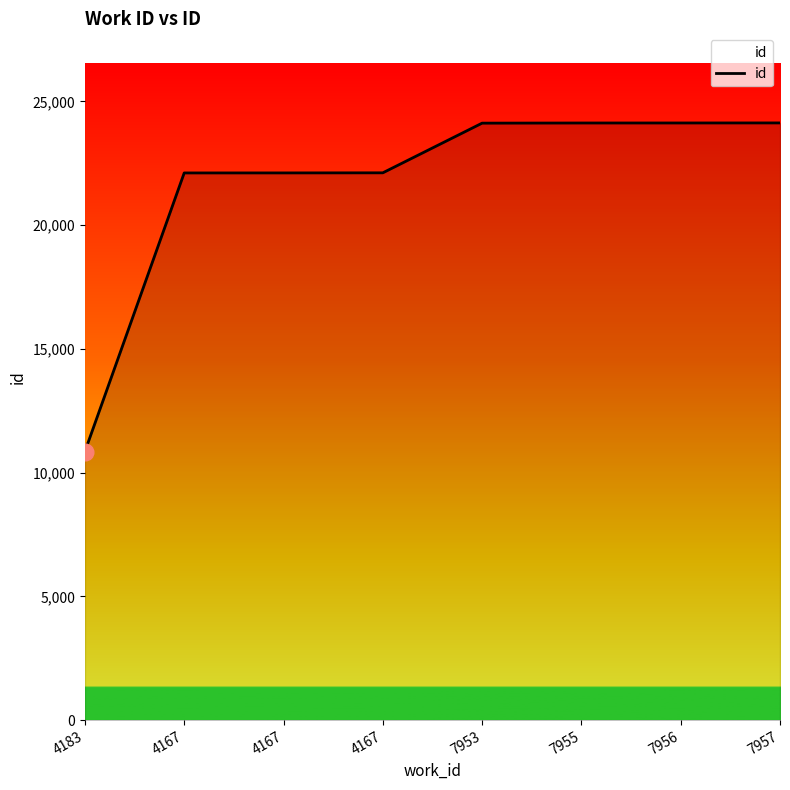

How many lines are shown in the chart?

1